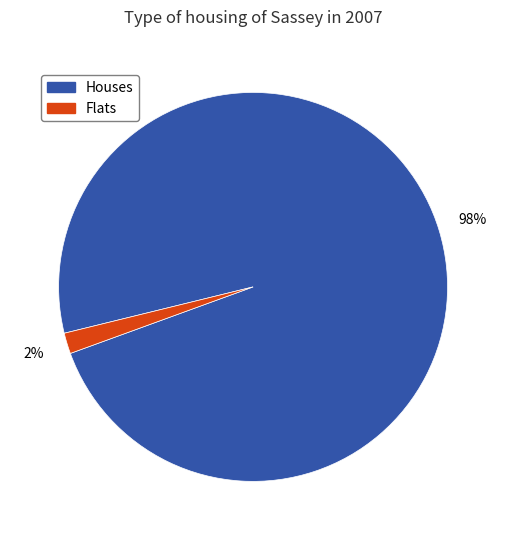

To the nearest percent, what is the average slice percentage?

50%